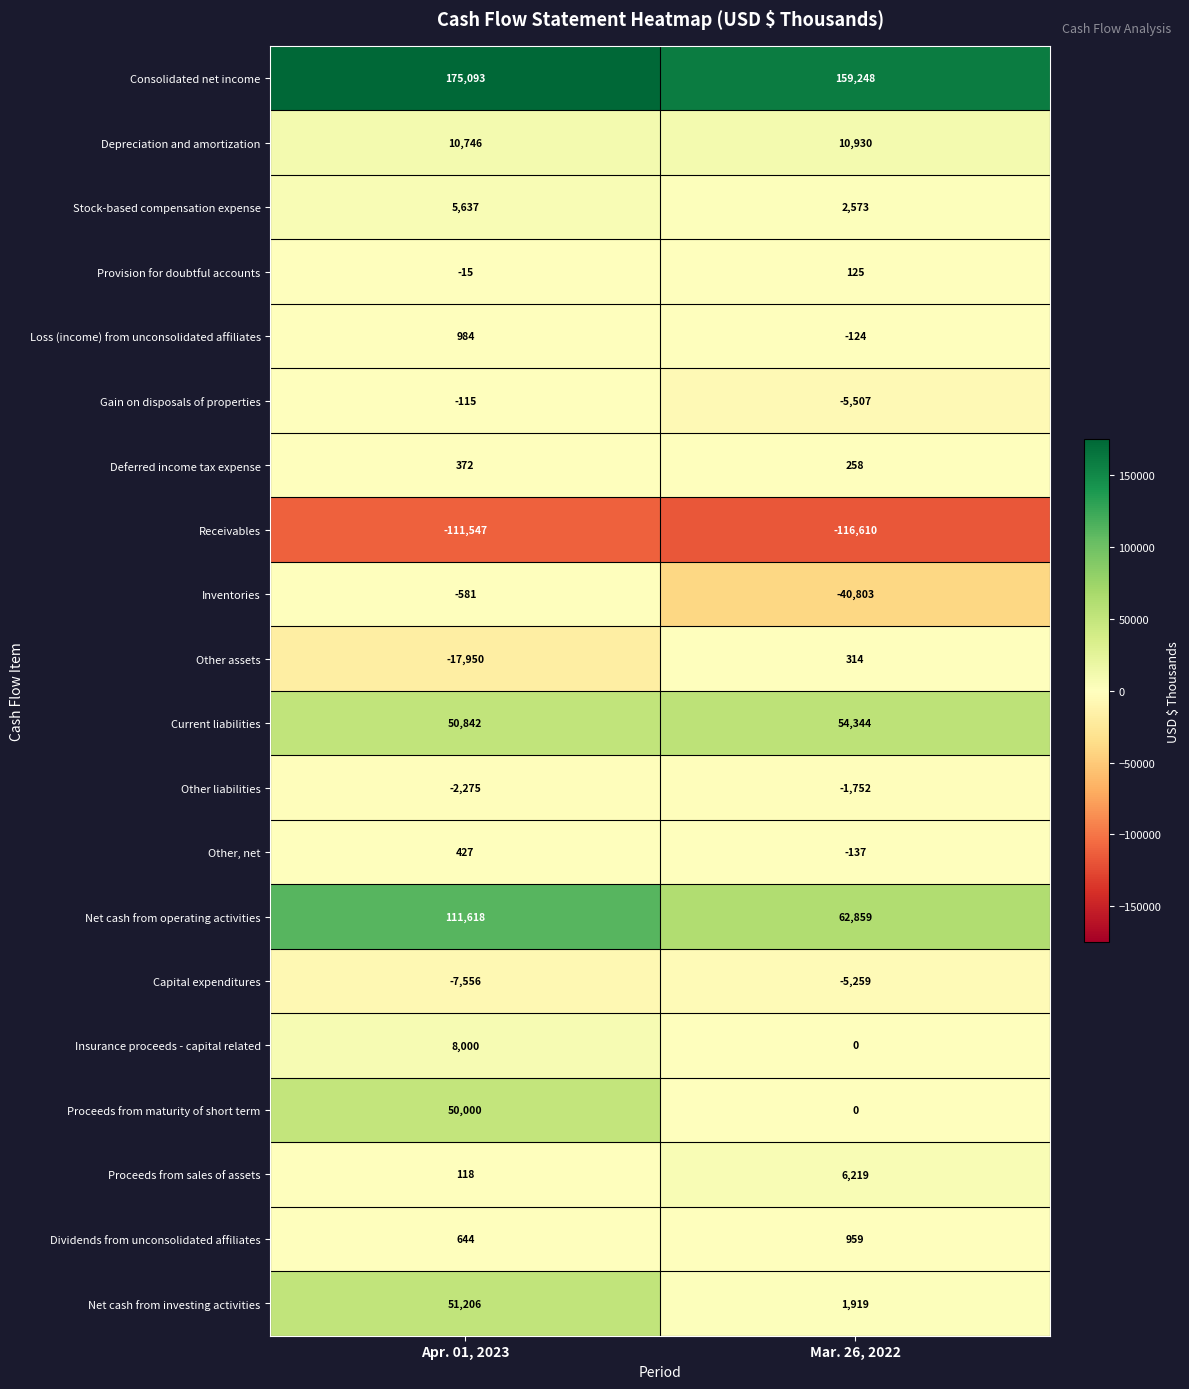

At Apr. 01, 2023, list the series in order from smallest to largest.

Receivables, Other assets, Capital expenditures, Other liabilities, Inventories, Gain on disposals of properties, Provision for doubtful accounts, Proceeds from sales of assets, Deferred income tax expense, Other, net, Dividends from unconsolidated affiliates, Loss (income) from unconsolidated affiliates, Stock-based compensation expense, Insurance proceeds - capital related, Depreciation and amortization, Proceeds from maturity of short term, Current liabilities, Net cash from investing activities, Net cash from operating activities, Consolidated net income